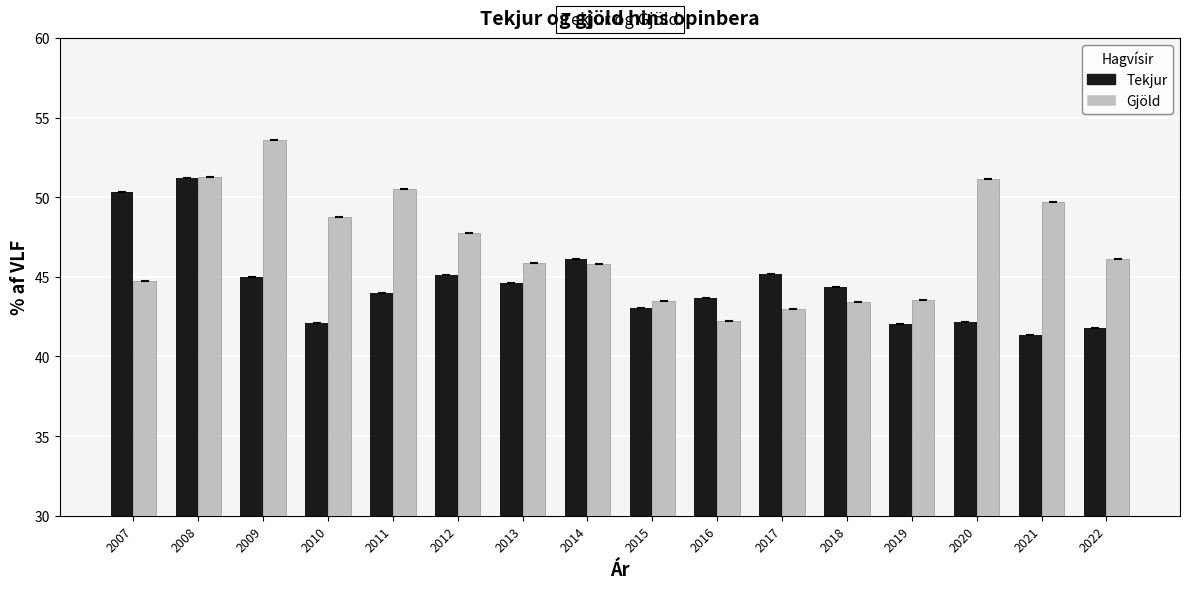

What is the minimum value for Tekjur?

41.3